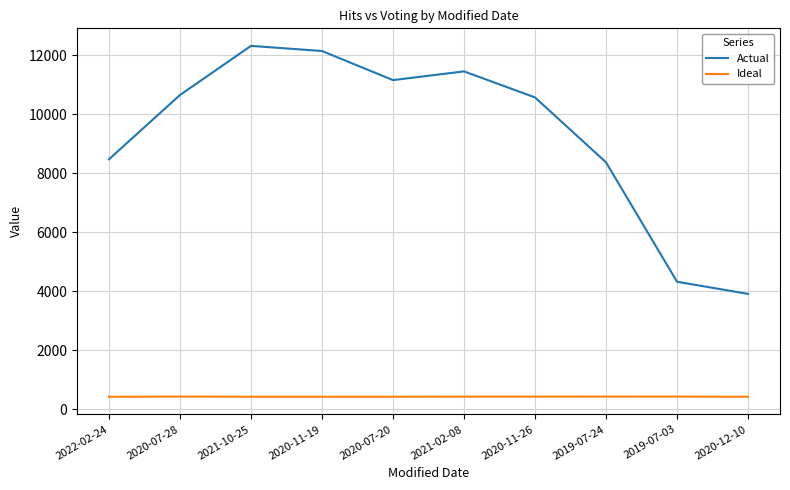

What is the difference between the Actual values at 2020-11-26 and 2022-02-24?

2097